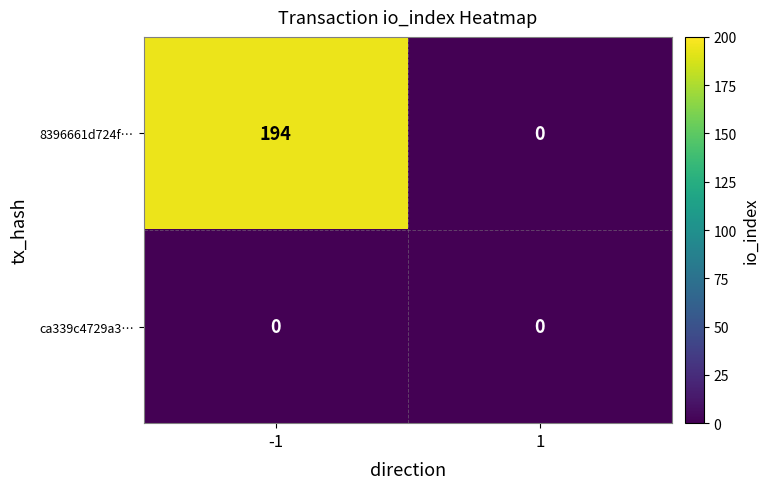

What value does the 8396661d724f… series have at -1?

194